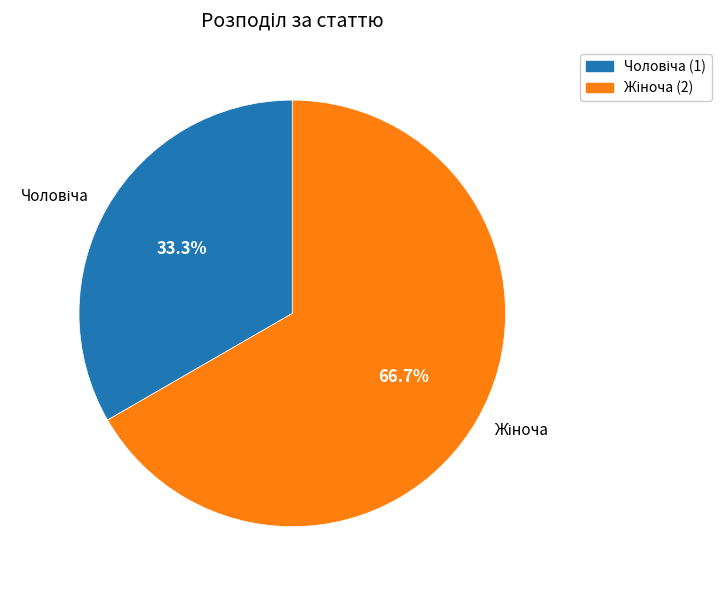

Does any single category account for the majority?

Yes